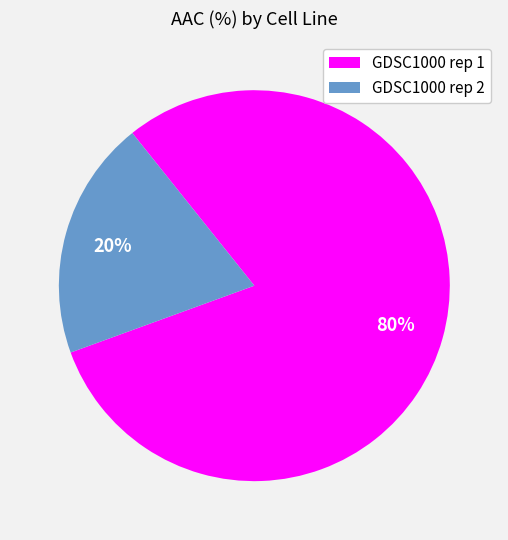

What percentage is the GDSC1000 rep 1 slice, to the nearest percent?

80%